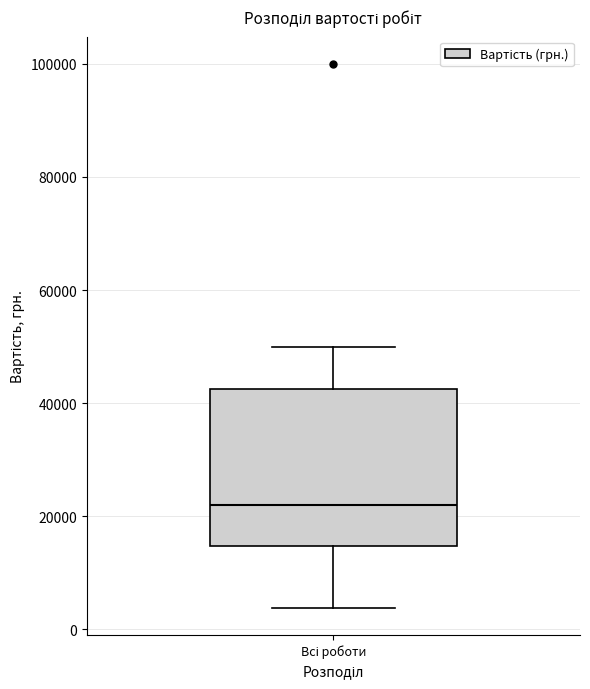

Where does the upper whisker of the box for Всі роботи end on the y-axis? The values are not printed on the chart, so give them approximately, as read against the axis.

50000